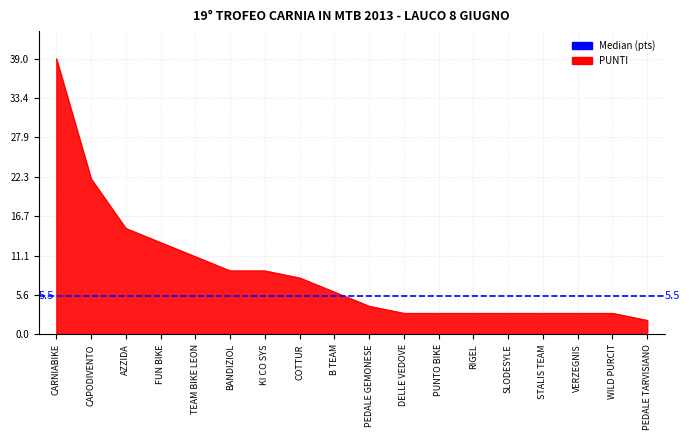

The chart shows a value of 6 at B TEAM. True or false?

True